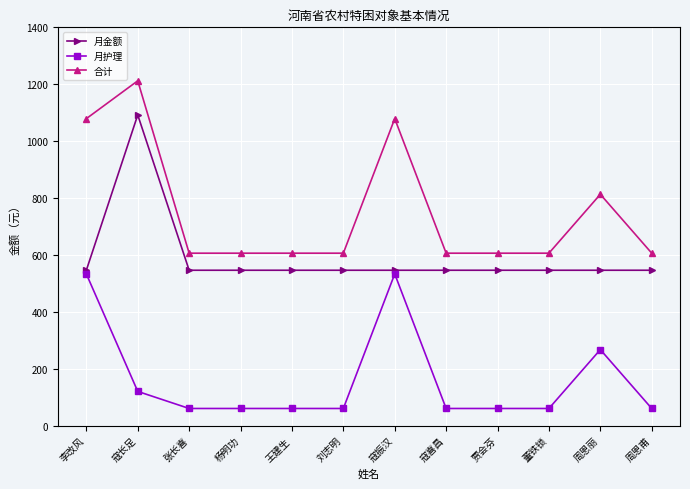

What is the minimum value shown in the chart?

60